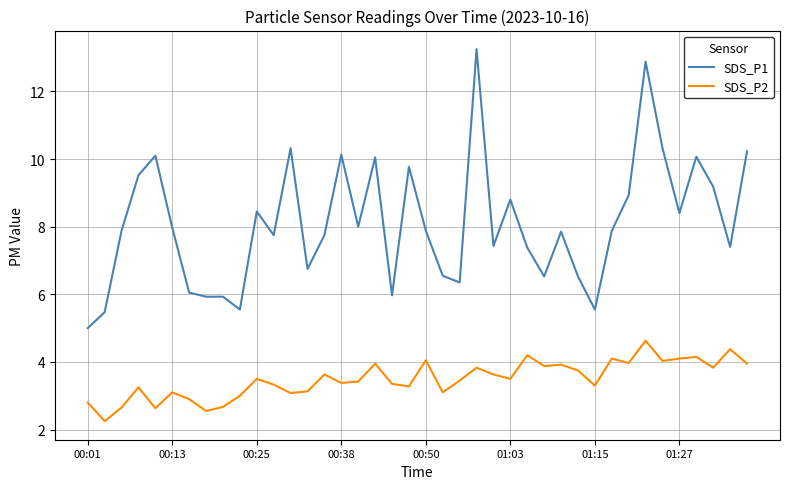

What is the difference between the maximum and minimum values in the SDS_P2 series?

2.4